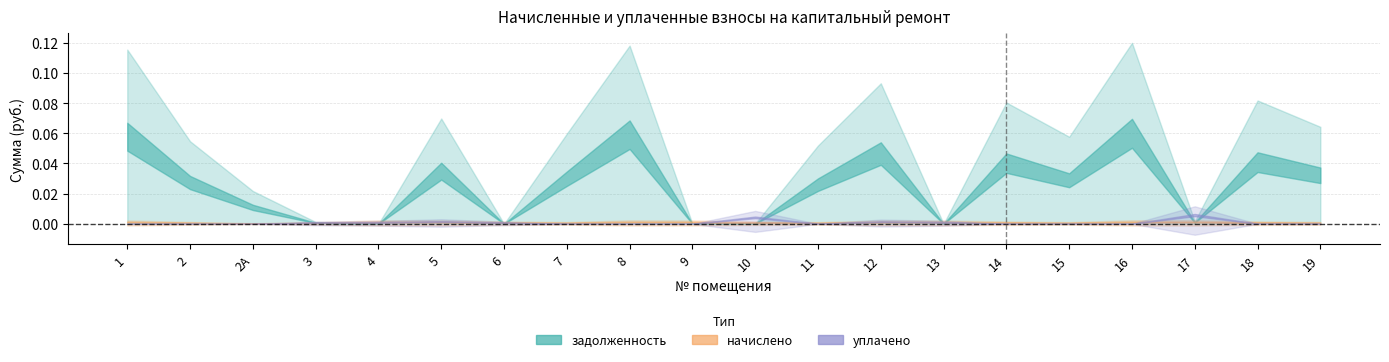

Between which two adjacent categories do уплачено and начислено first intersect?

2А and 3